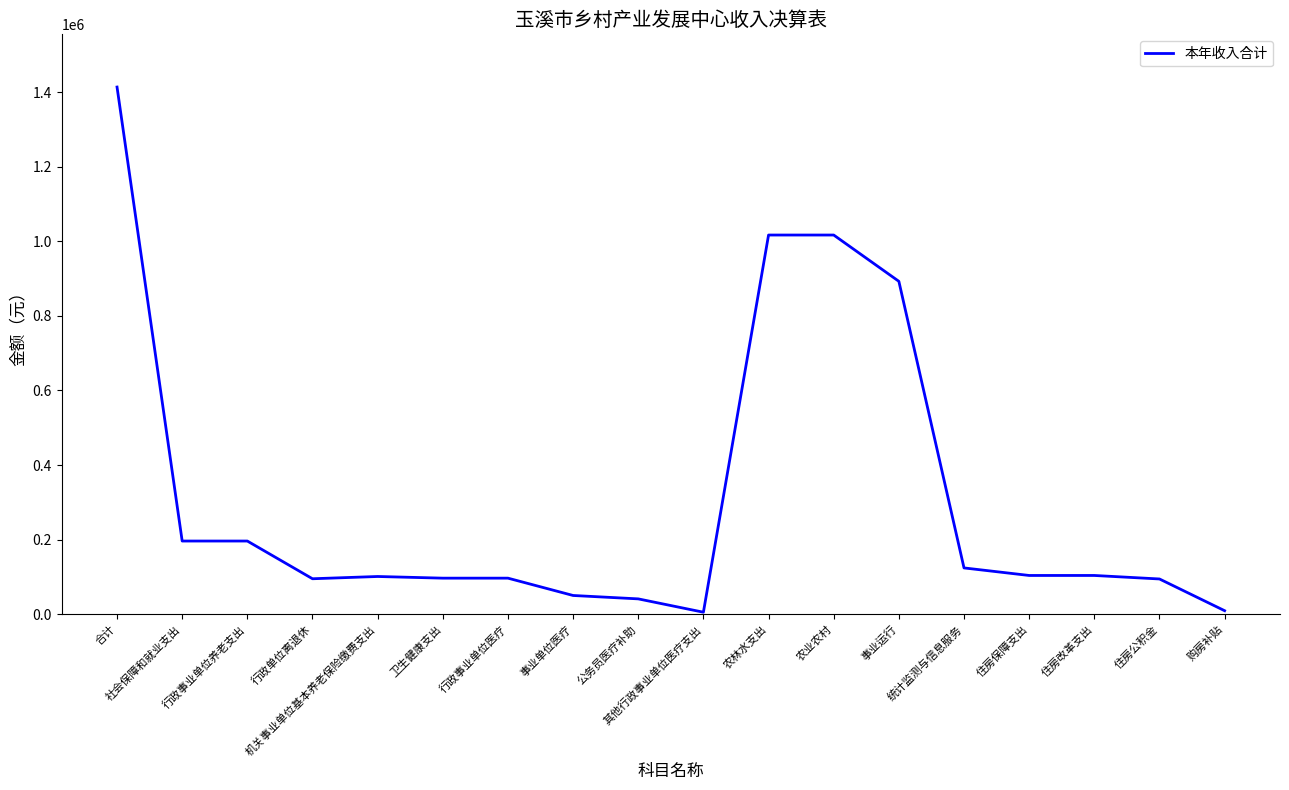

What is the difference between the maximum and minimum values?

1408491.1